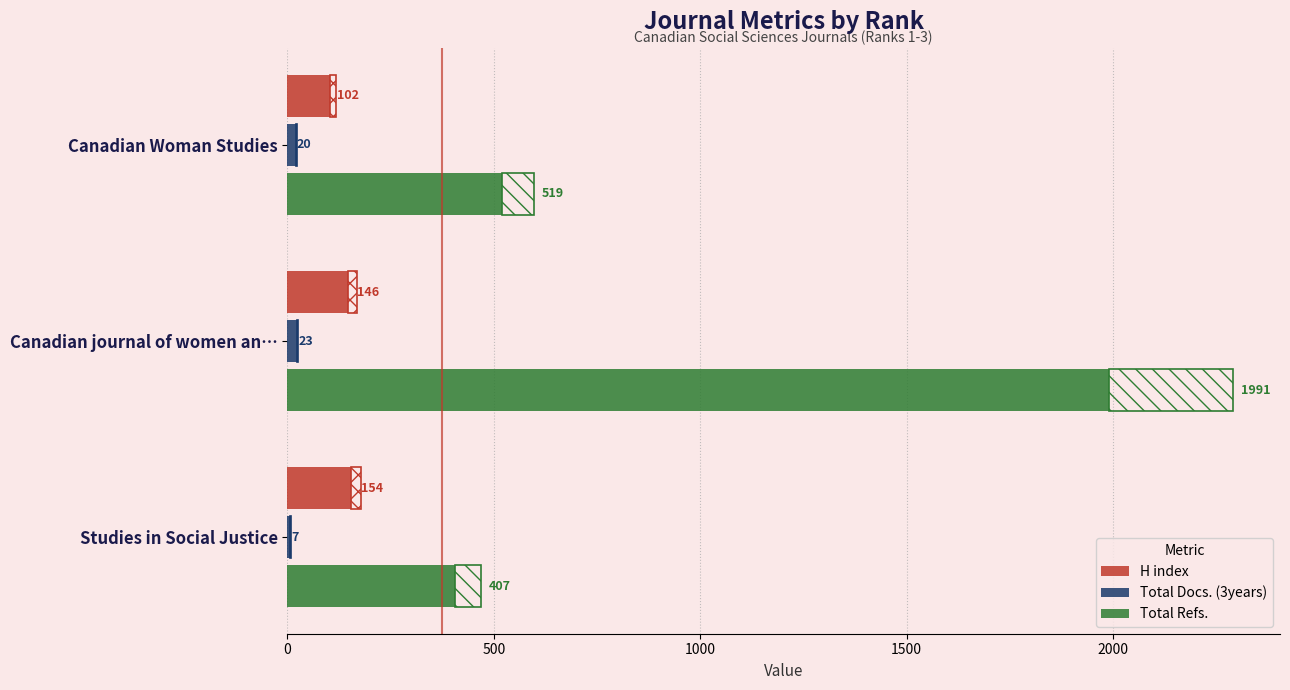

Rank the series by their maximum value, from highest to lowest.

Total Refs., H index, Total Docs. (3years)